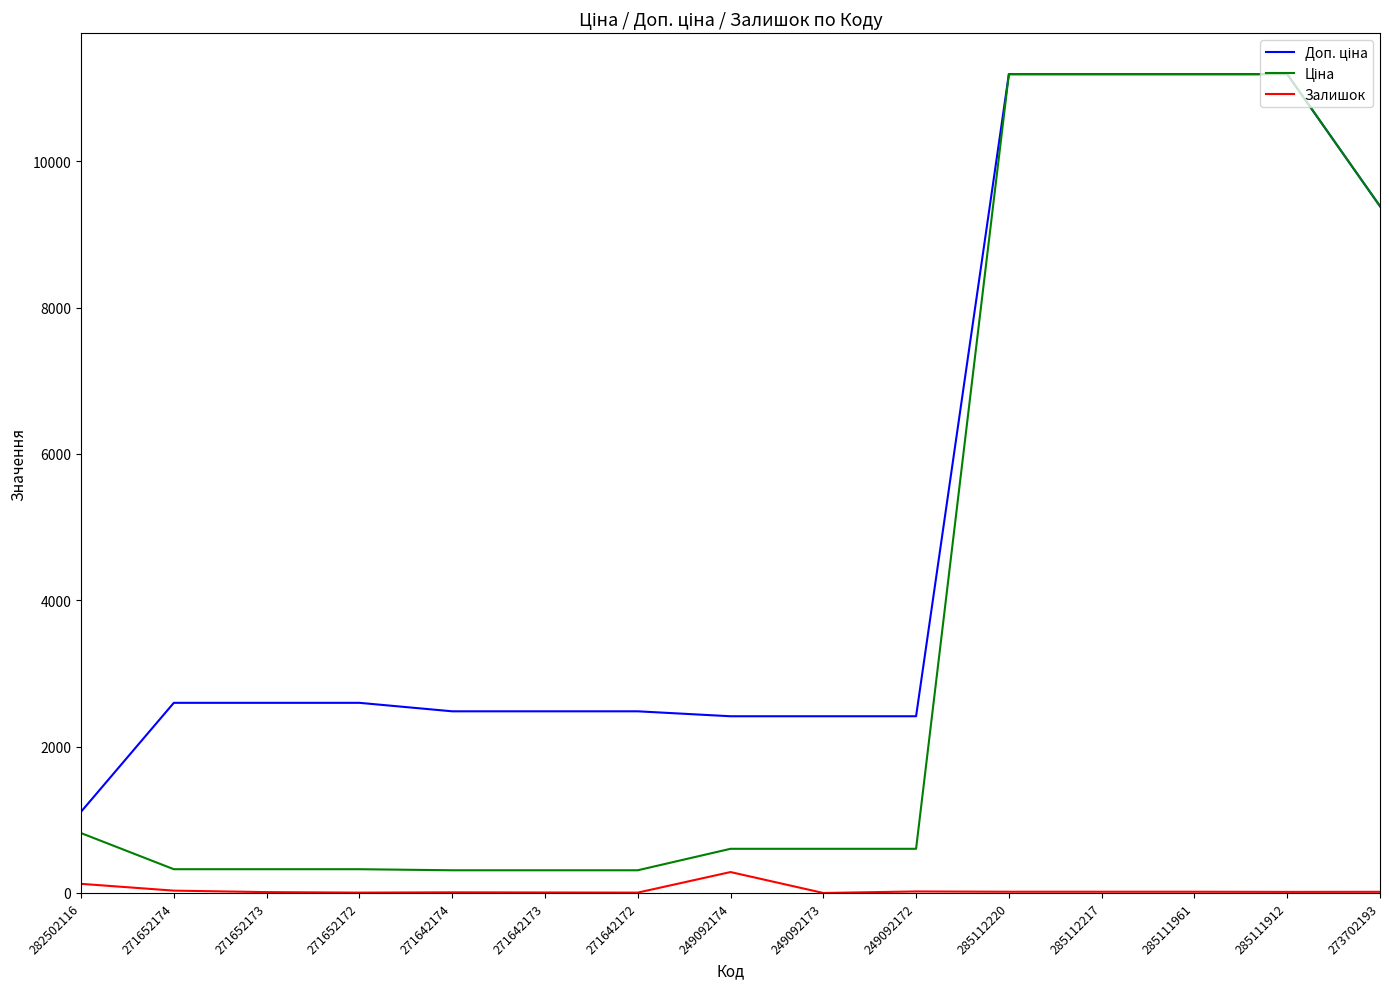

Is it true that Залишок equals 32.0 at 271652174?

True